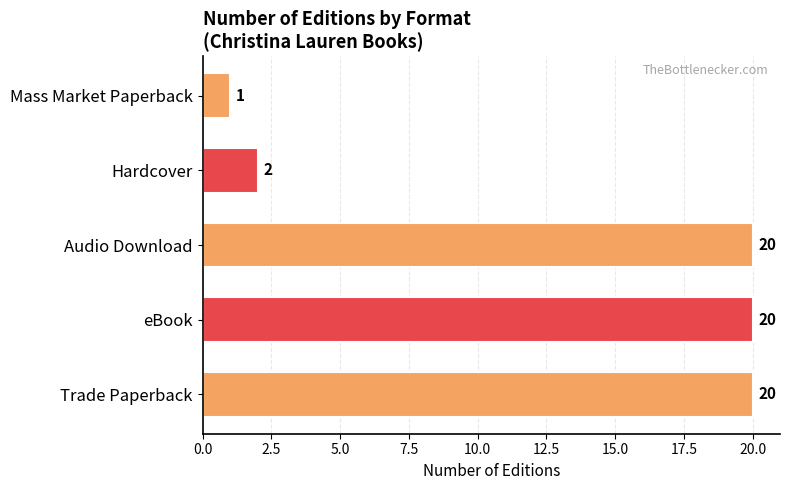

What is the sum of all values?

63